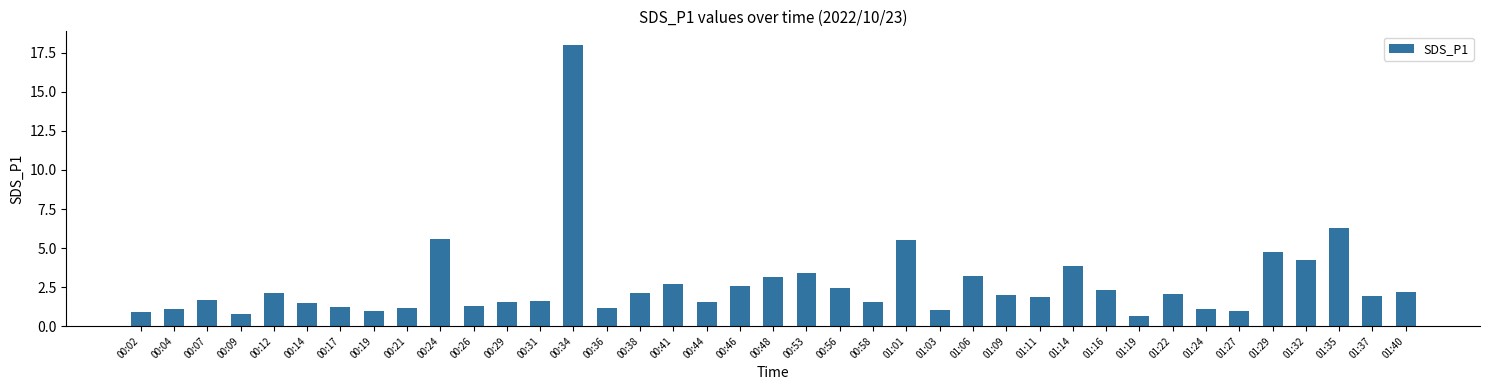

At which label is the value closest to 9?

01:35